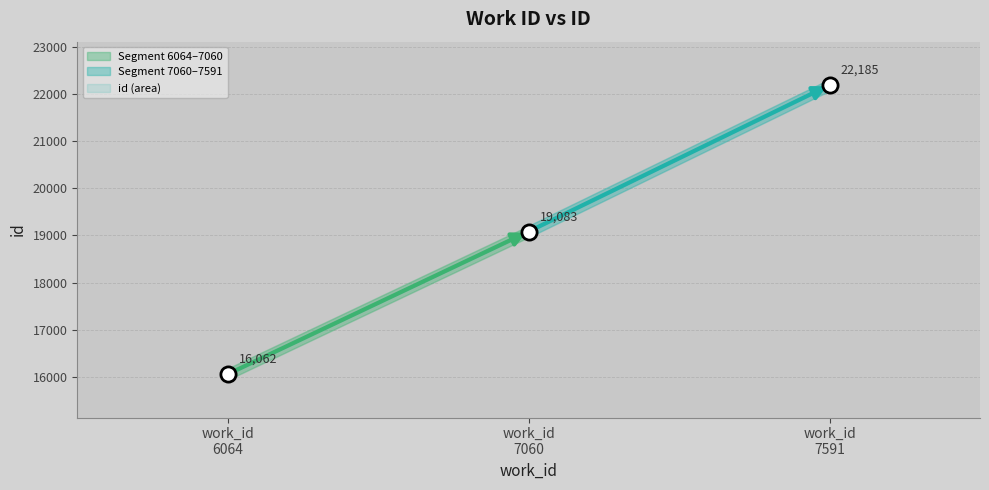

Approximately how many times larger is the value at 7060 compared to 7591?

0.9